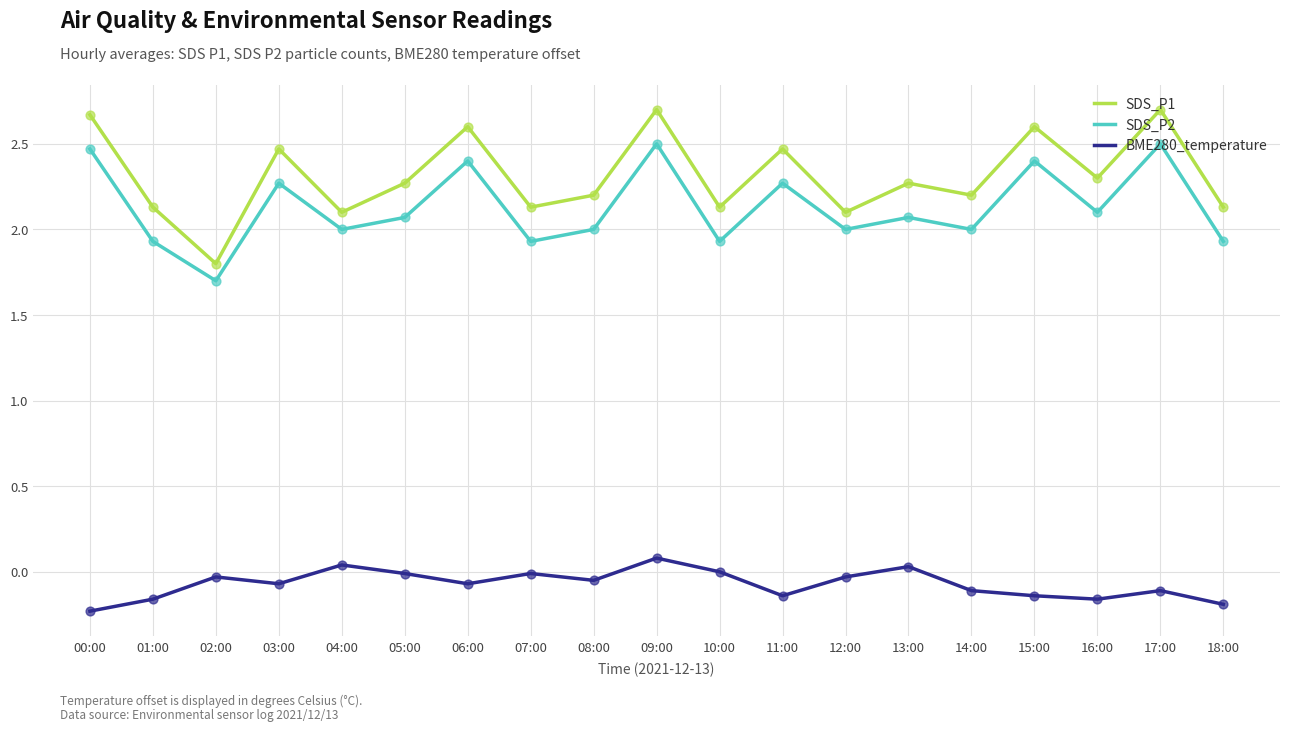

At which category is the sum across all series the highest?

09:00